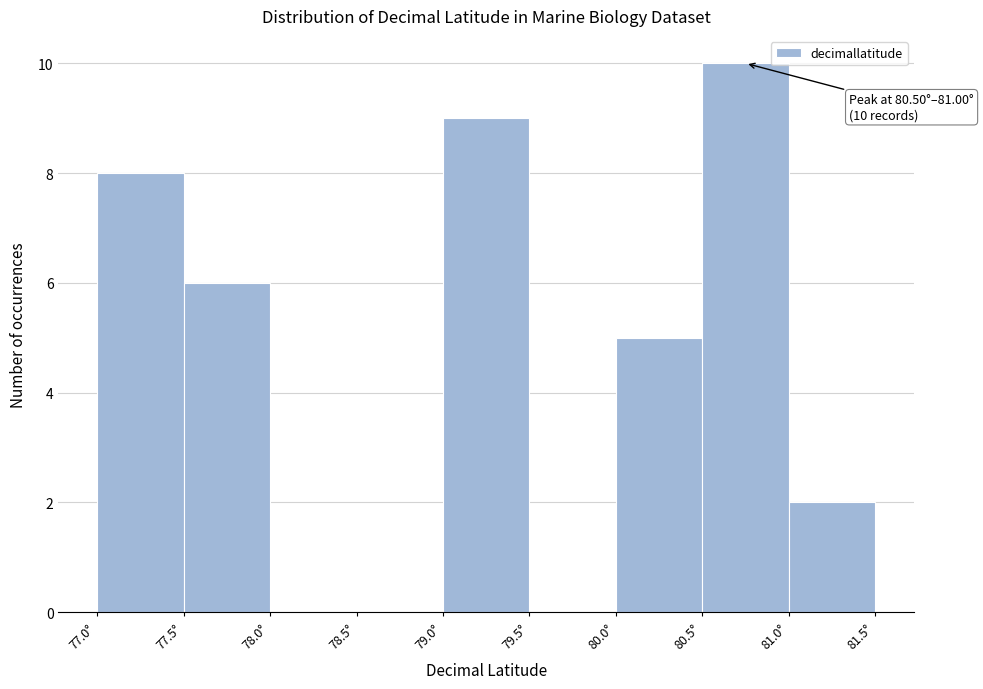

Which range on the x-axis has the tallest bar?

80.5 to 81.0